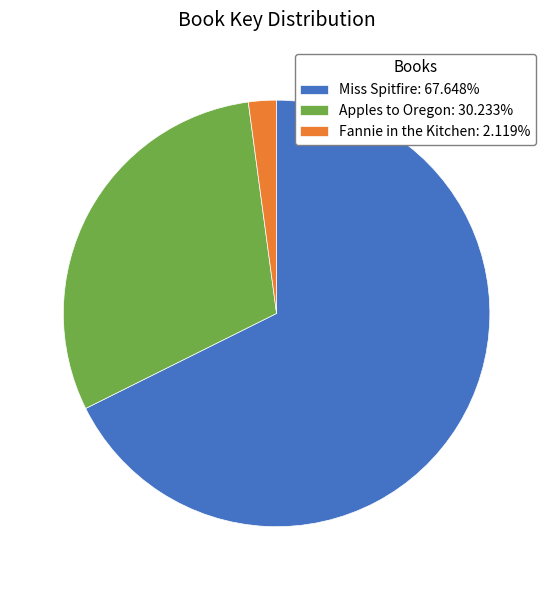

The Apples to Oregon slice represents 15% of the pie. True or false?

False